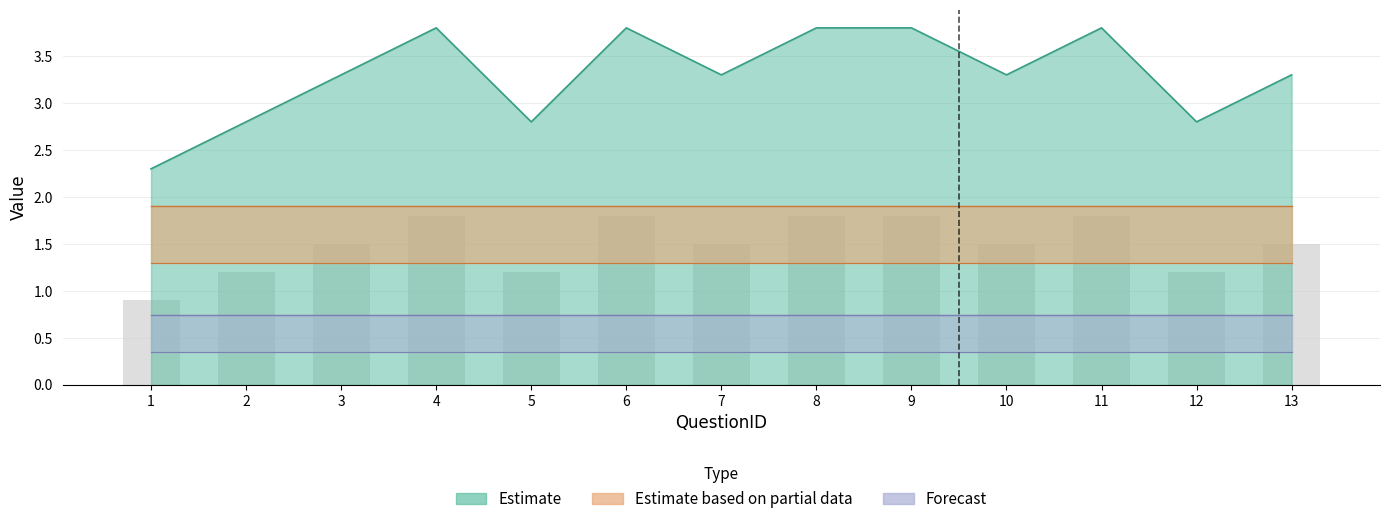

True or false: QuestionTypeID has a value of 1 at 2.

False